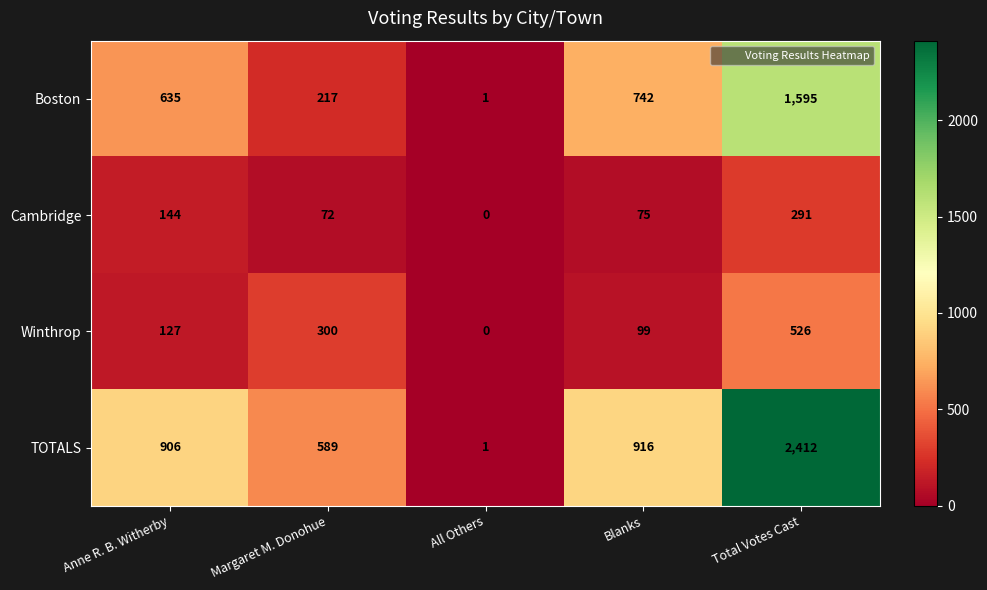

How many distinct data groups are displayed?

4